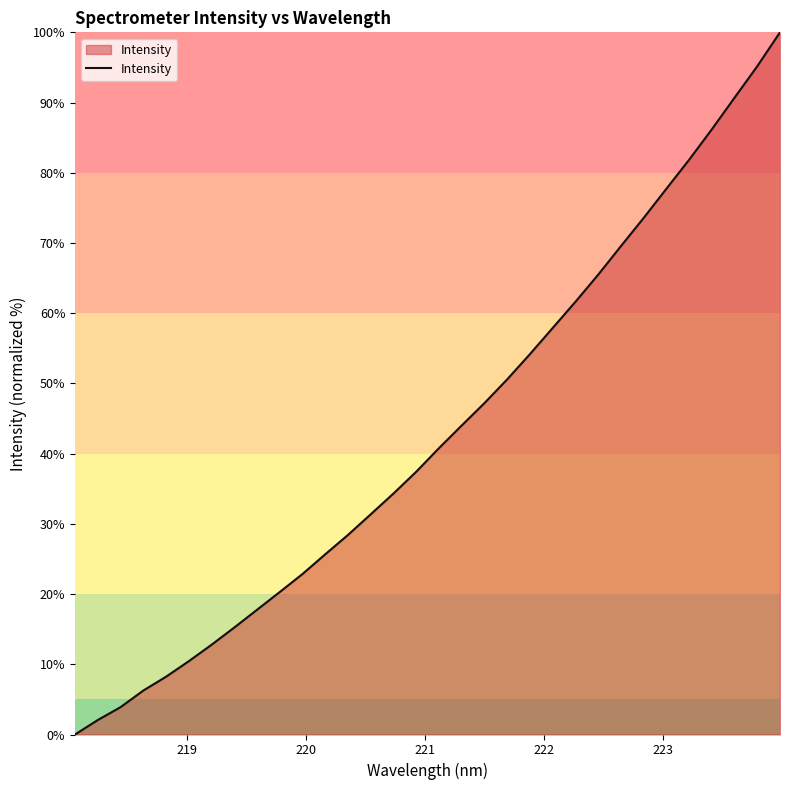

What is the maximum value shown in the chart?

100.0